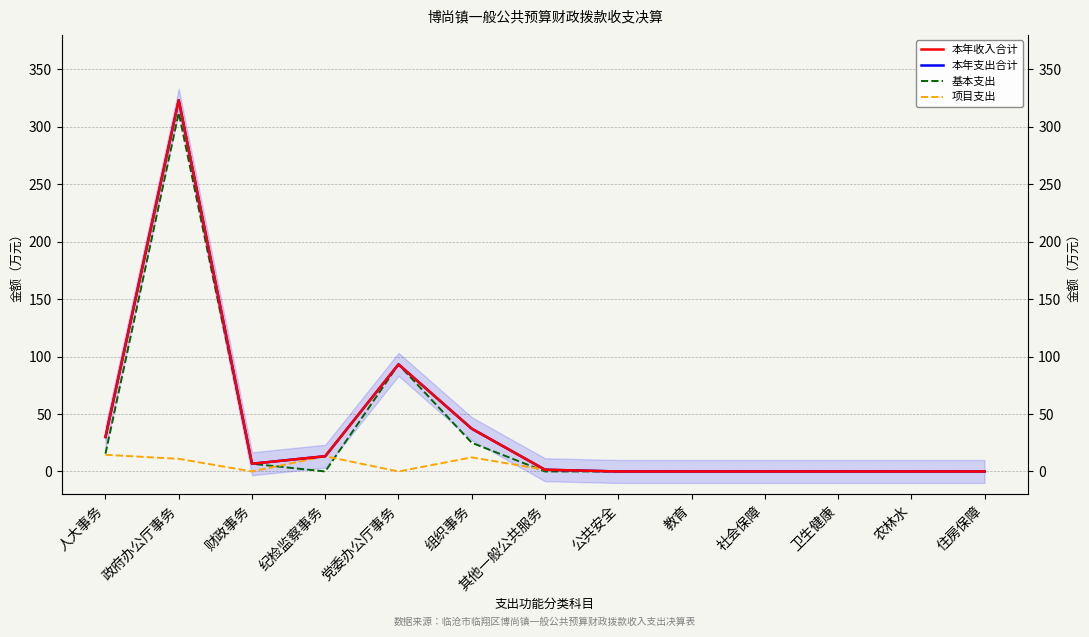

The value of 本年支出合计 at 公共安全 is -114.0. True or false?

False